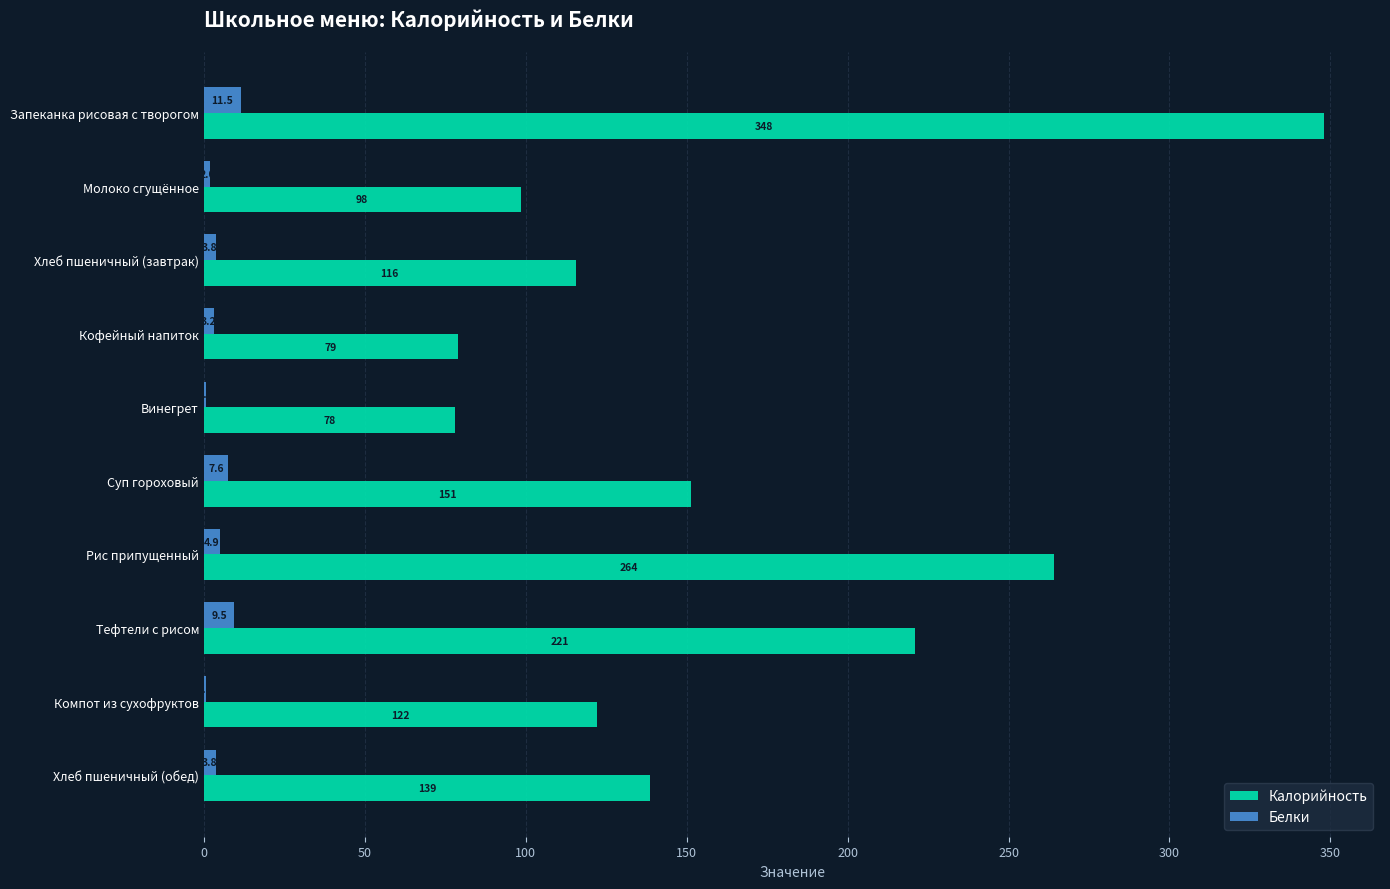

Which series changed the most between Винегрет and Хлеб пшеничный (обед)?

Калорийность